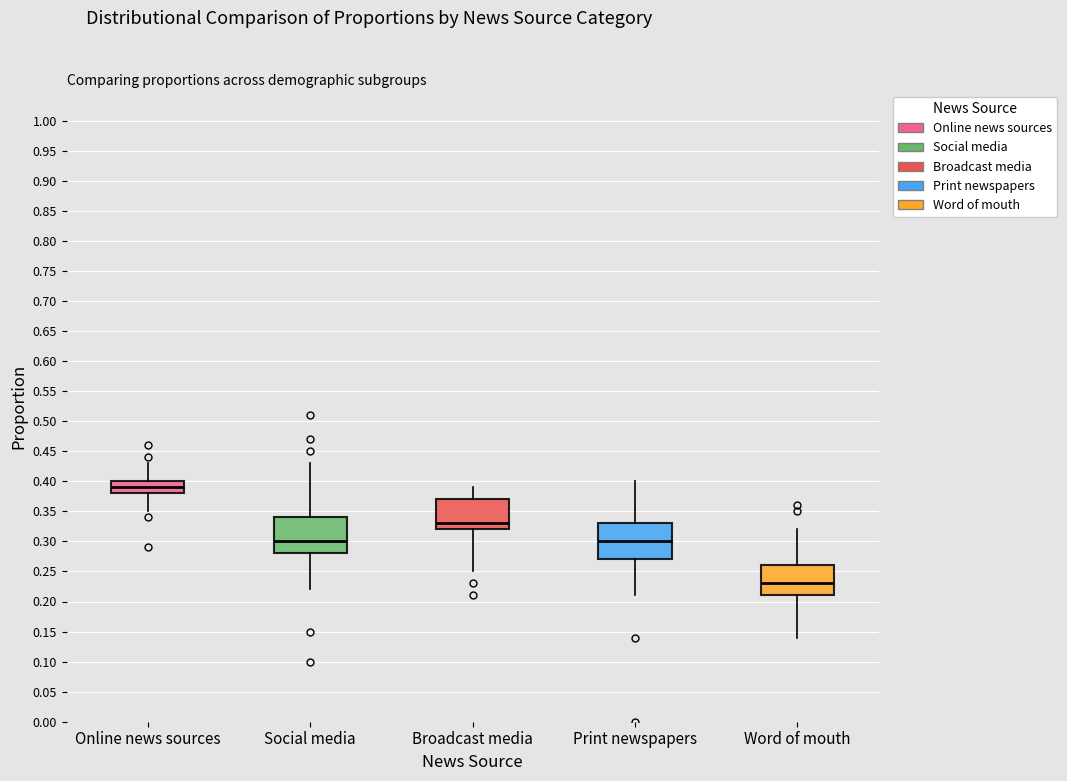

Reading left to right, read every box against the y-axis: the position of its median line, the range the box covers, and the ends of its whiskers. The values are not printed on the chart, so give them approximately, as read against the axis.

Online news sources: median 0.39, box 0.38 to 0.40, whiskers 0.35 to 0.43
Social media: median 0.30, box 0.28 to 0.34, whiskers 0.22 to 0.43
Broadcast media: median 0.33, box 0.32 to 0.37, whiskers 0.25 to 0.39
Print newspapers: median 0.30, box 0.27 to 0.33, whiskers 0.21 to 0.40
Word of mouth: median 0.23, box 0.21 to 0.26, whiskers 0.14 to 0.32